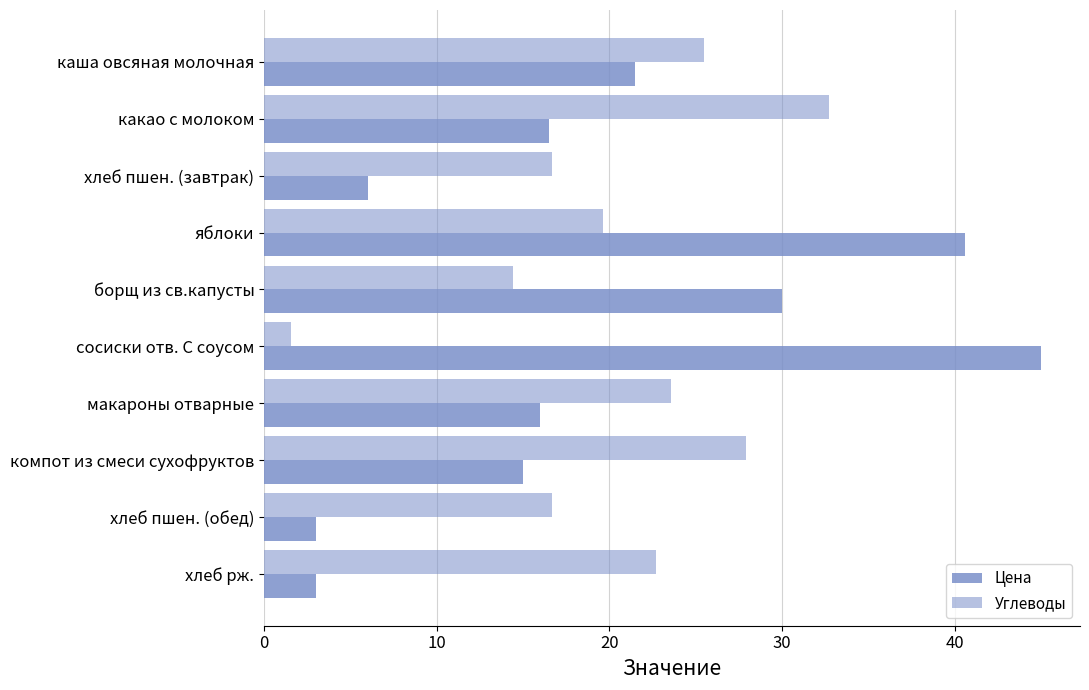

How many categories are shown in the chart?

10